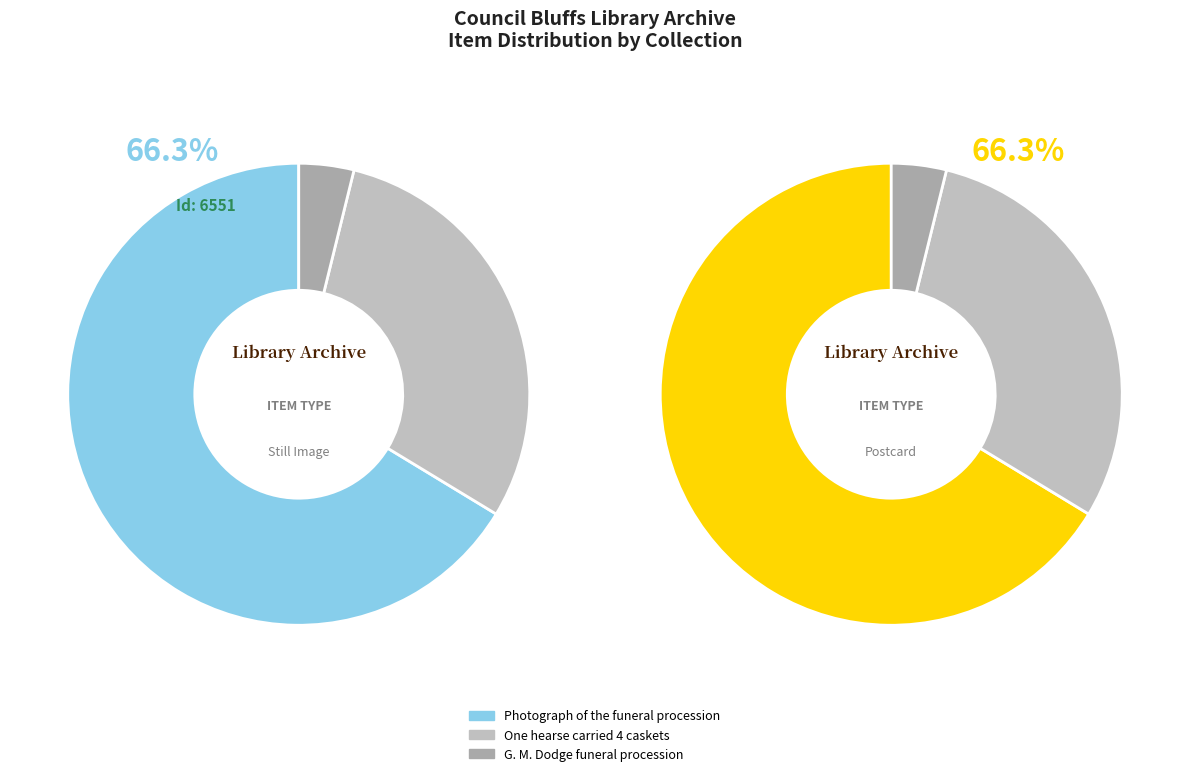

Which category has the smallest portion of the pie?

G. M. Dodge funeral procession